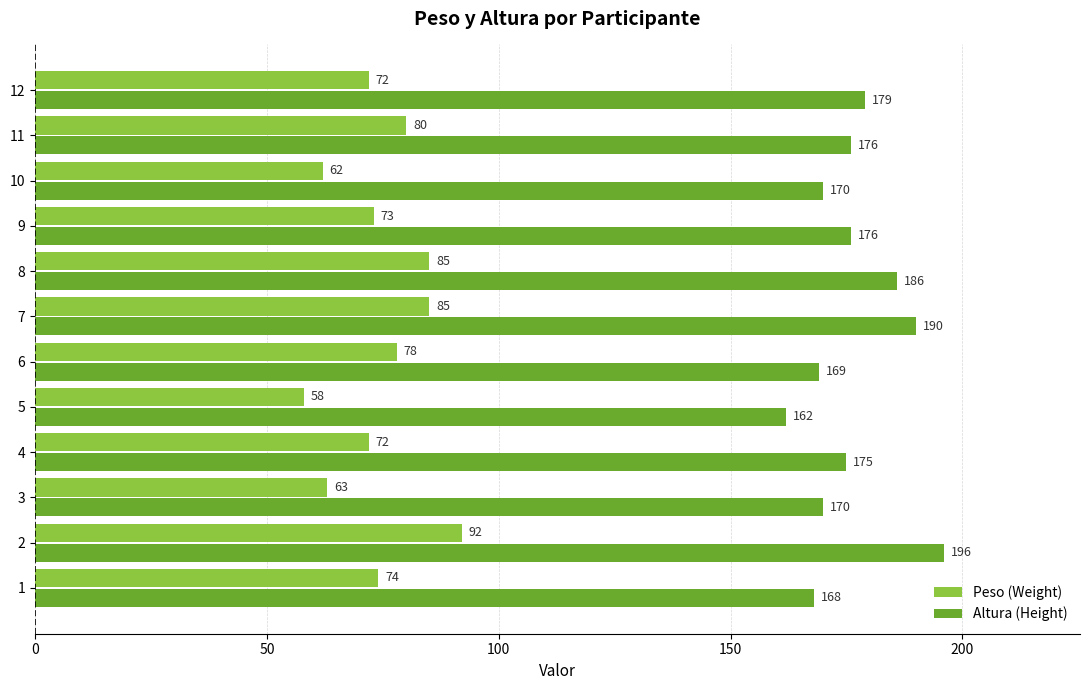

True or false: Peso (Weight) has a value of 83 at 10.

False